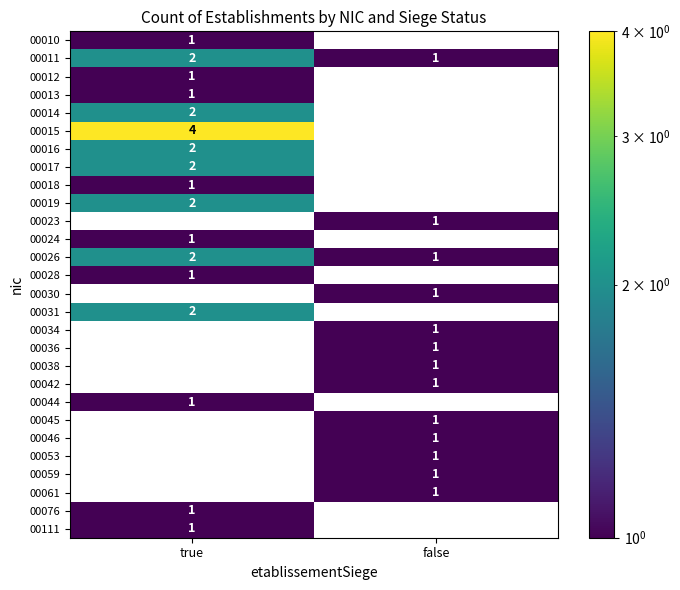

True or false: 00014 has a value of 3 at true.

False